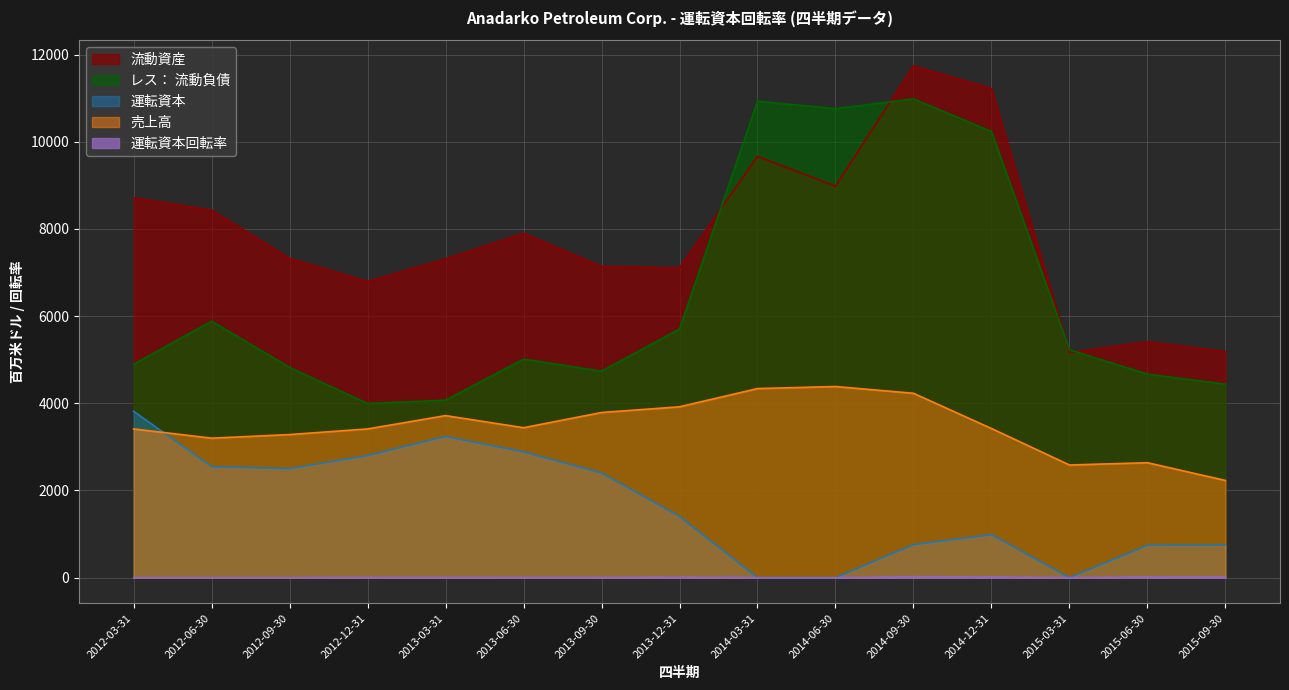

True or false: レス： 流動負債 and 運転資本回転率 cross at least once.

False